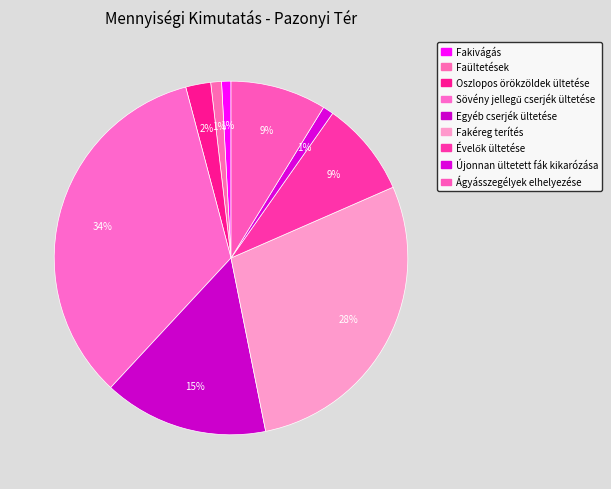

What is the ratio of the value at Újonnan ültetett fák kikarózása to the value at Fakivágás?

1.1